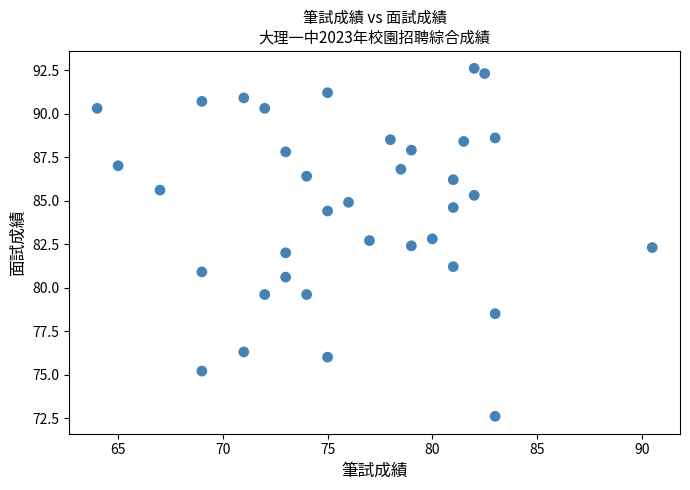

What is the range of Y values (max minus min)?

20.0